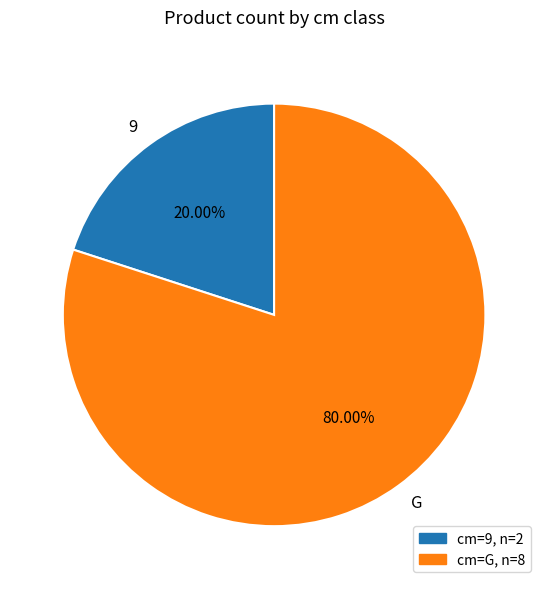

What percentage is the 9 slice, to the nearest percent?

20%